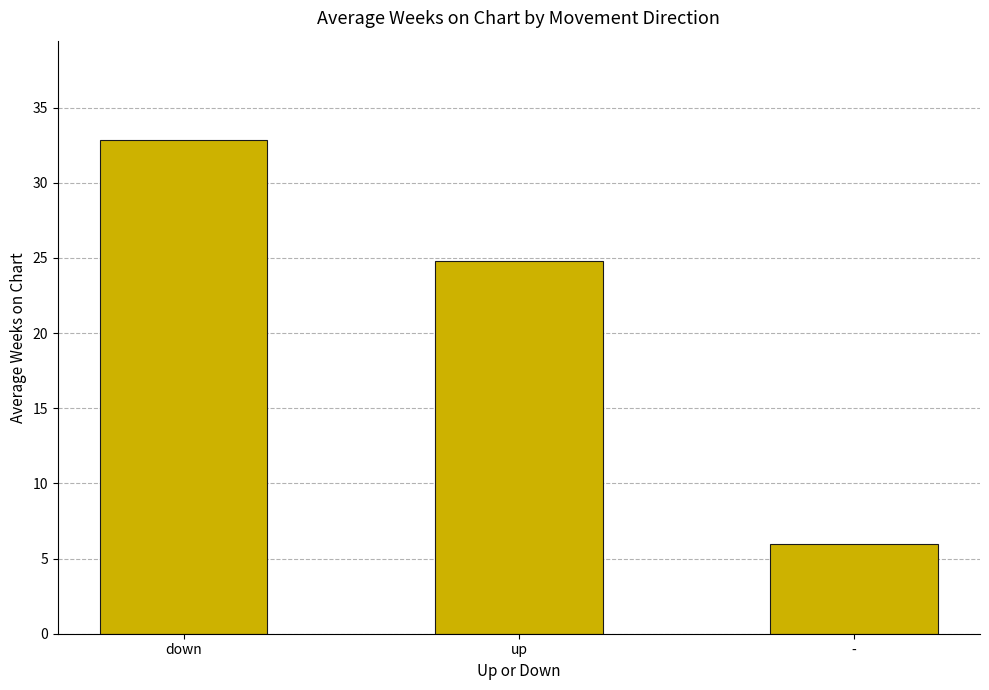

True or false: the data shows 6.0 at -.

True